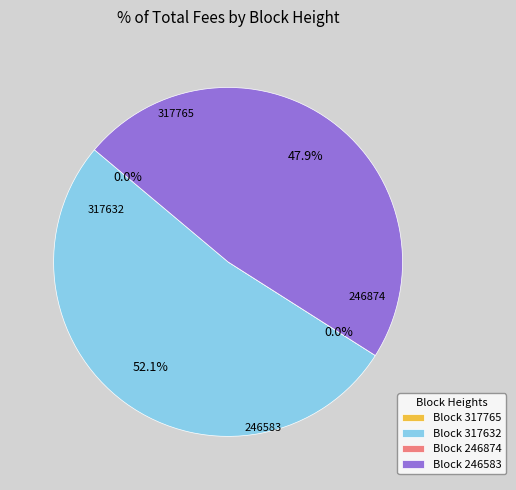

Rank the categories by value from lowest to highest.

246874, 317765, 246583, 317632